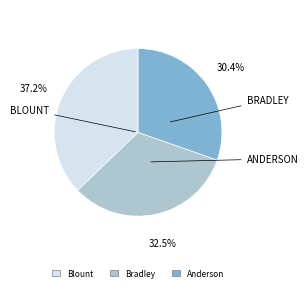

Which has a higher value, Anderson or Bradley?

Bradley